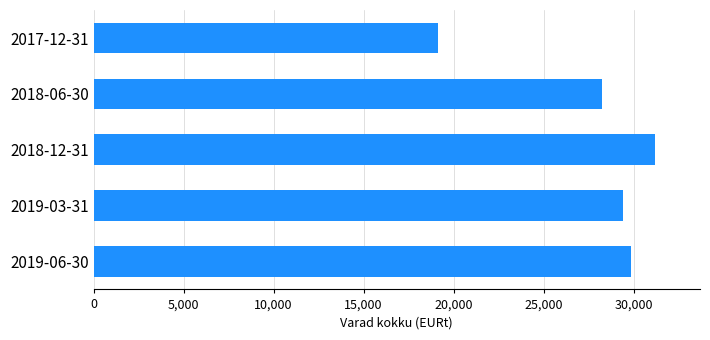

How many data points are less than 29391?

2